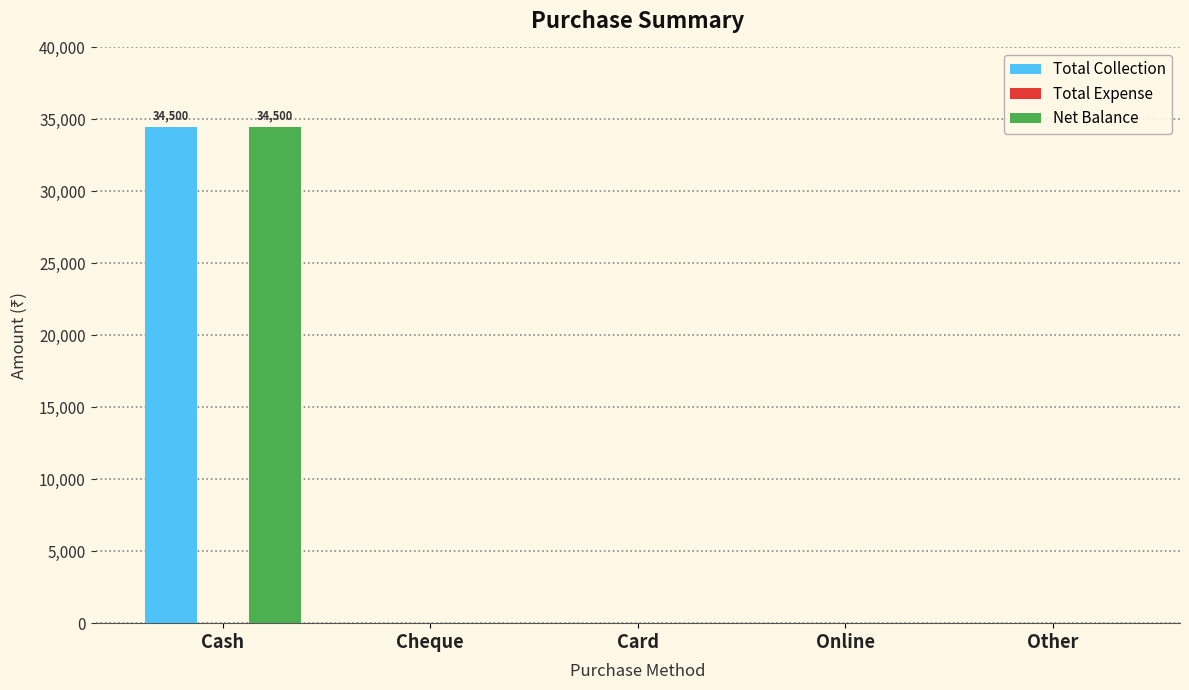

At which label does Total Collection reach its peak?

Cash